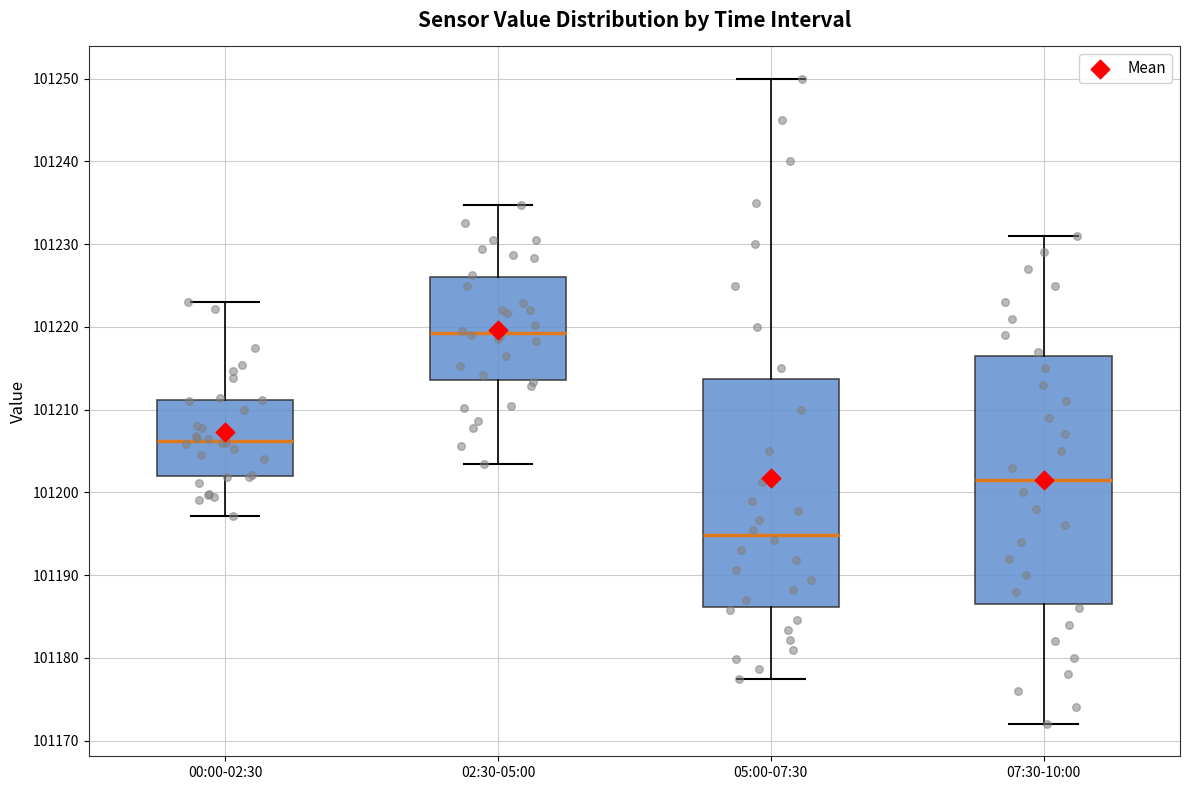

Where is the upper edge of the box for 00:00-02:30 on the y-axis? The values are not printed on the chart, so give them approximately, as read against the axis.

101211